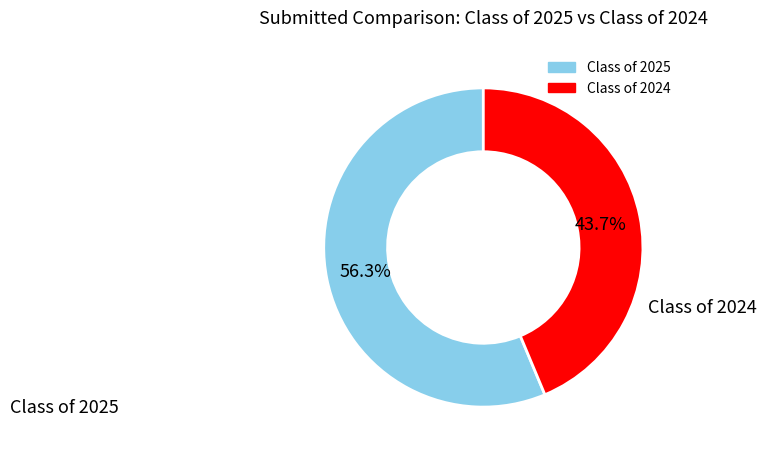

Combined, do Class of 2024 and Class of 2025 account for over 50%?

Yes